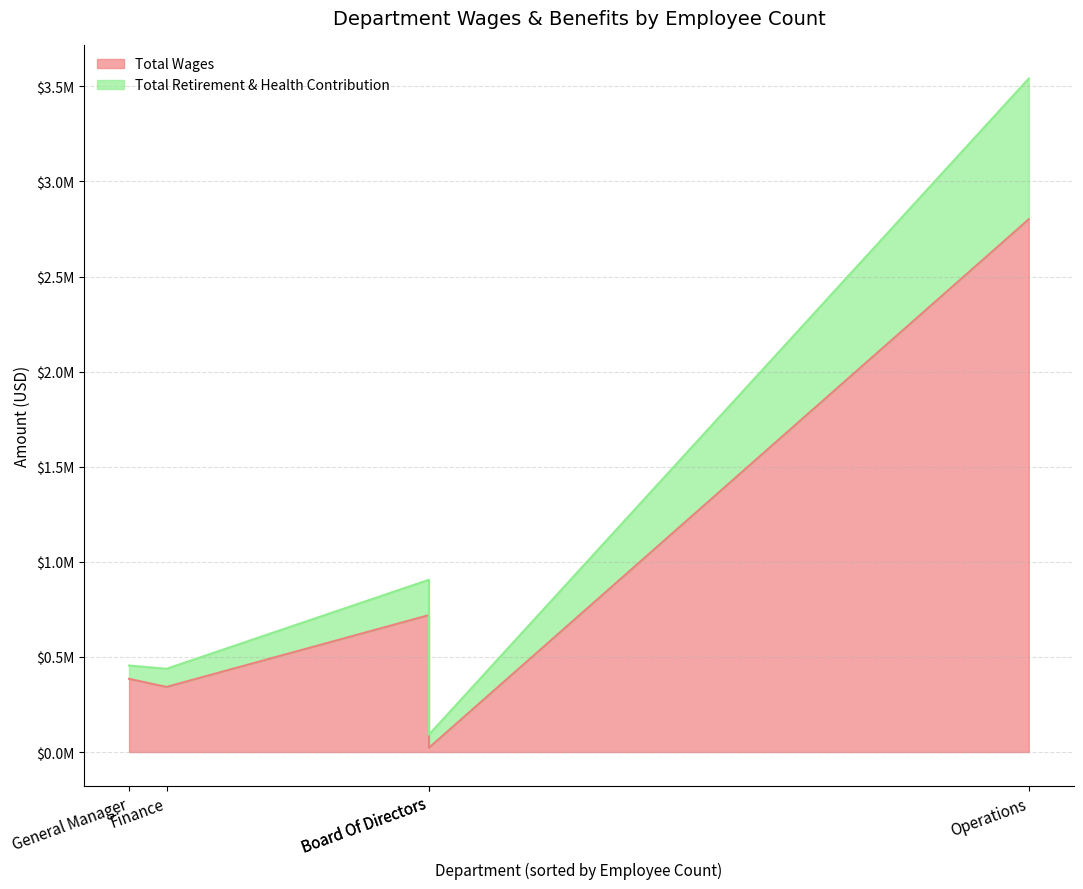

The value of Total Wages at Board Of Directors is 11299. True or false?

False